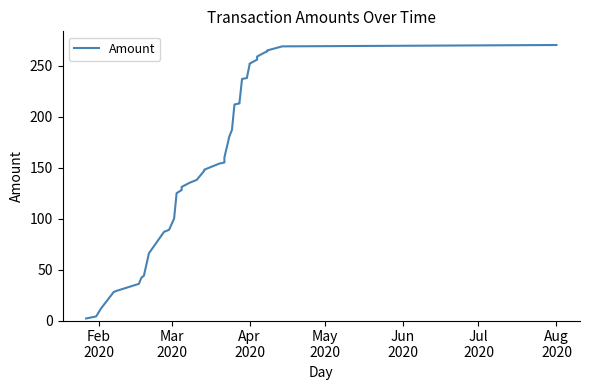

What is the average value?

154.6